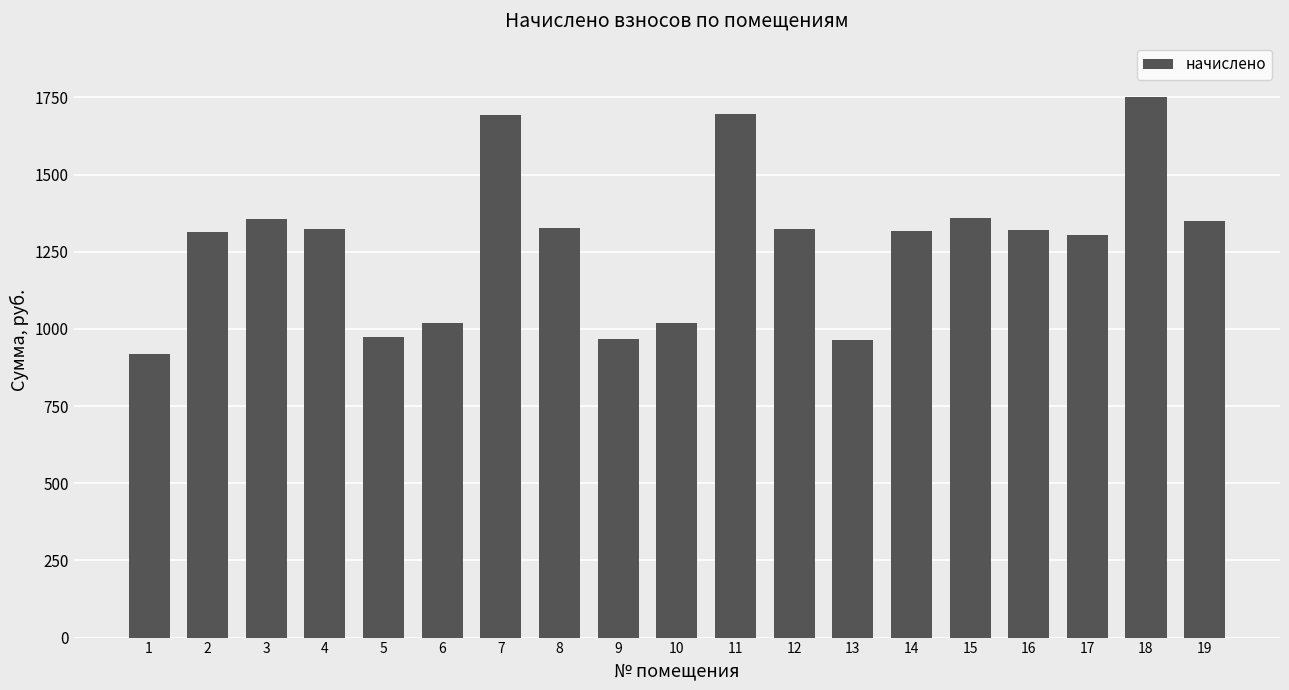

At which label does the data first exceed 1319?

3